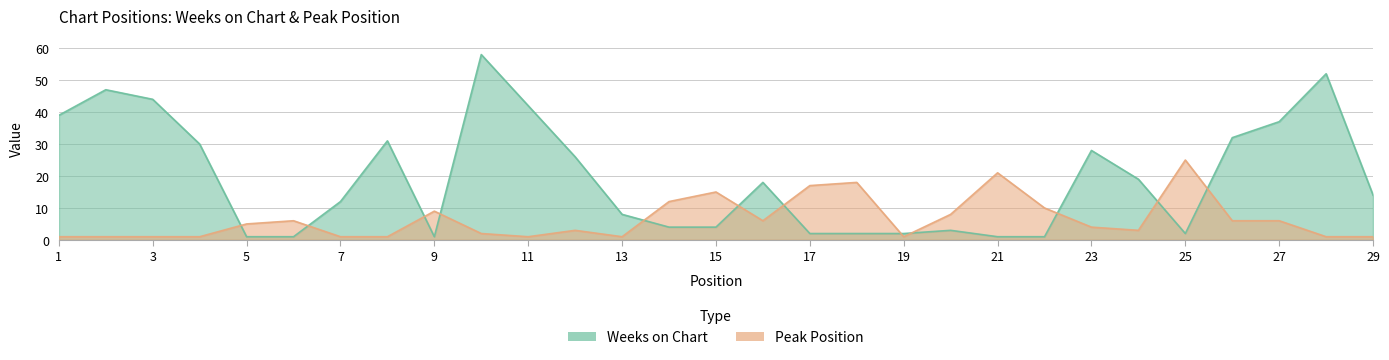

At which category does Weeks on Chart reach its first local valley?

9